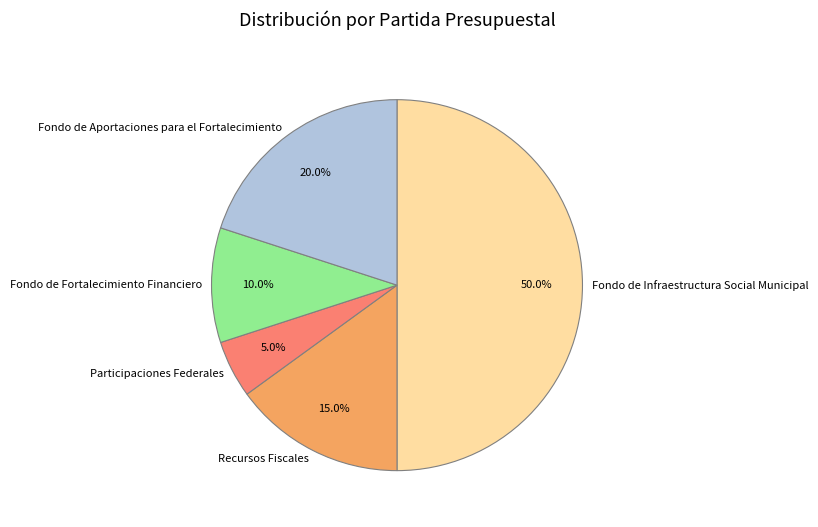

The Fondo de Infraestructura Social Municipal slice represents 78% of the pie. True or false?

False